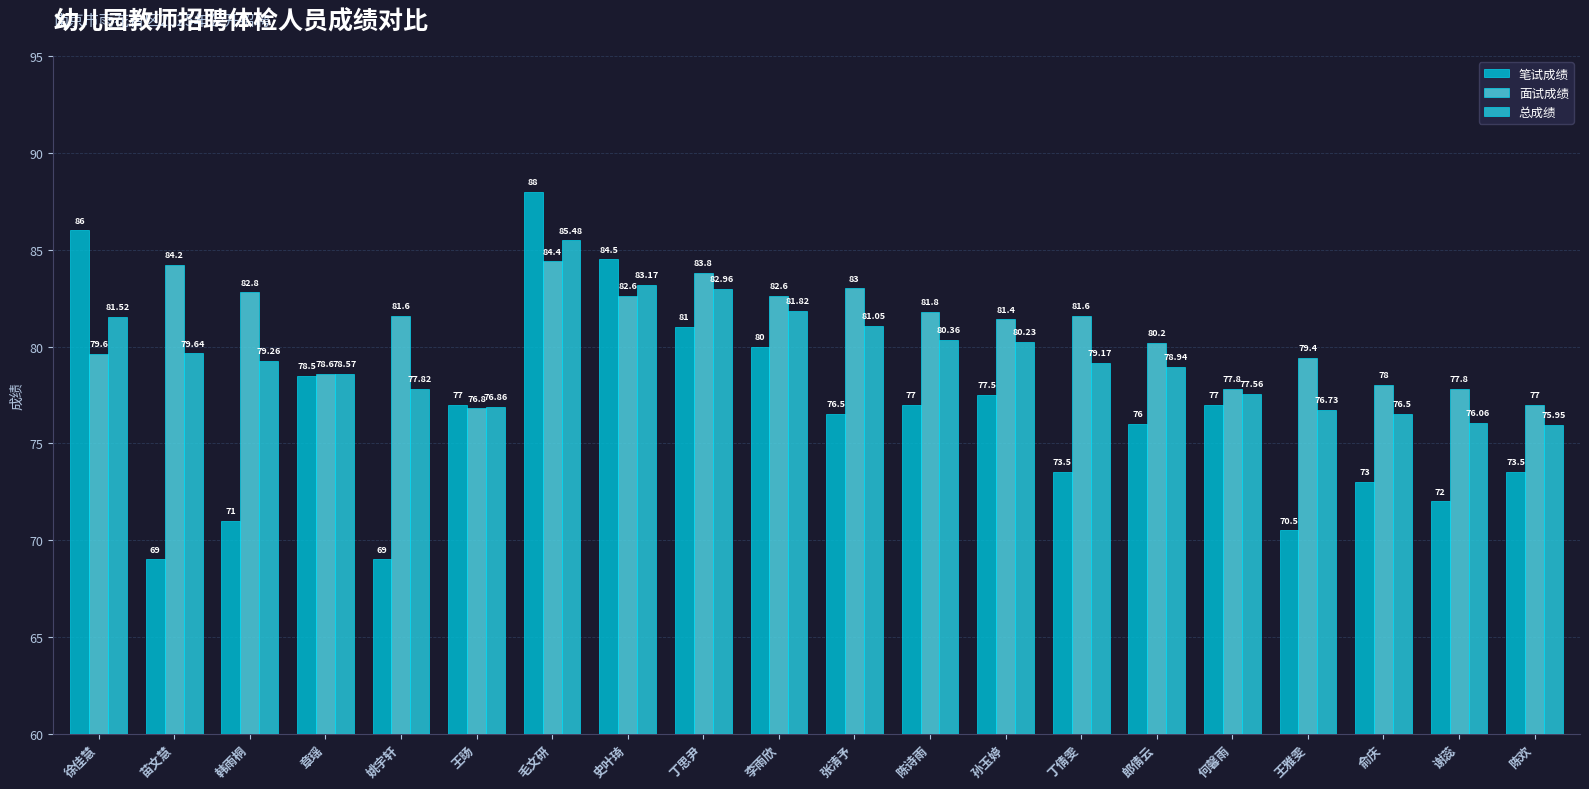

The 面试成绩 series shows 146.7 at 姚宇轩. True or false?

False